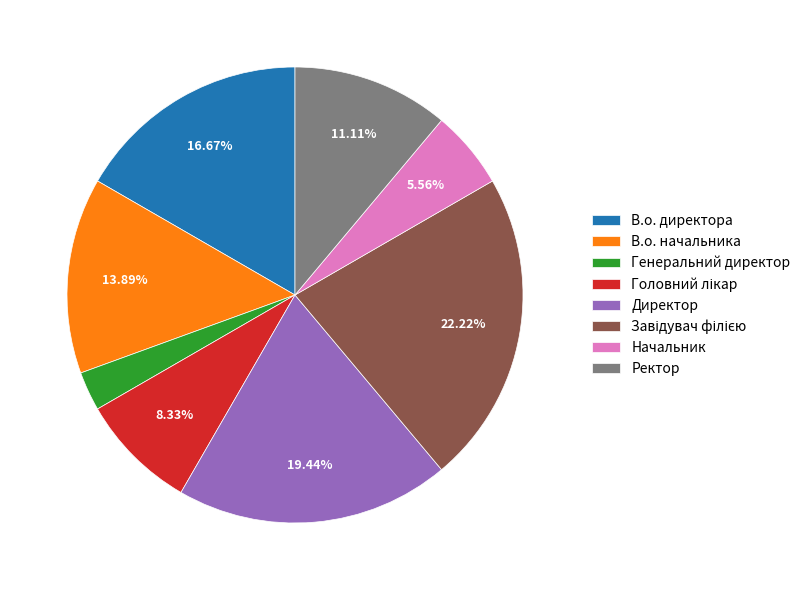

Combined, do Генеральний директор and Начальник account for over 50%?

No